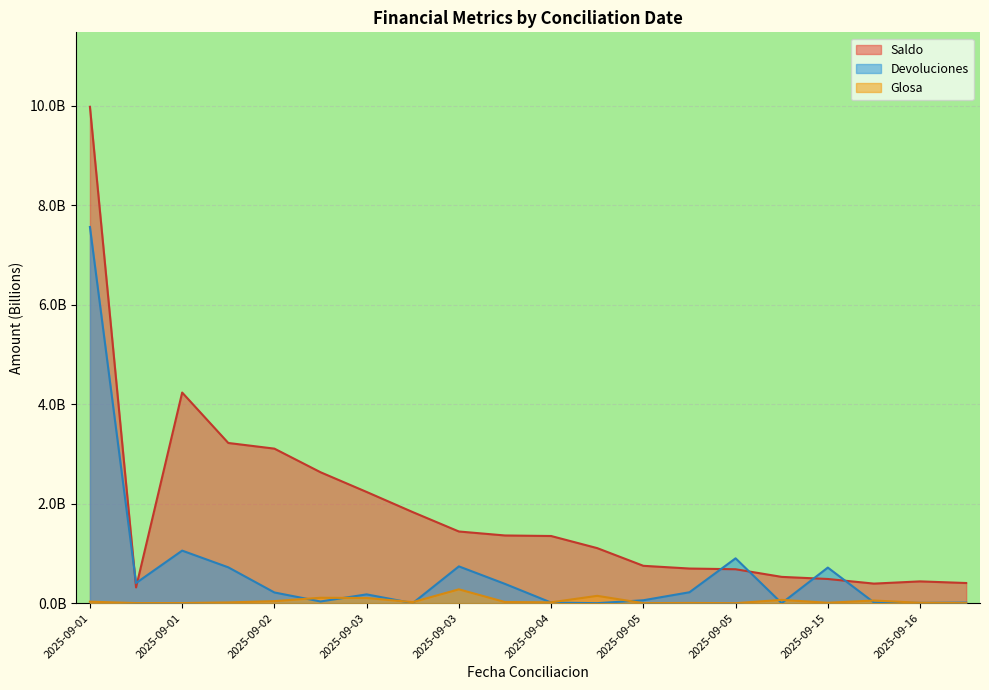

What are all the series names shown in the legend?

Saldo, Devoluciones, Glosa